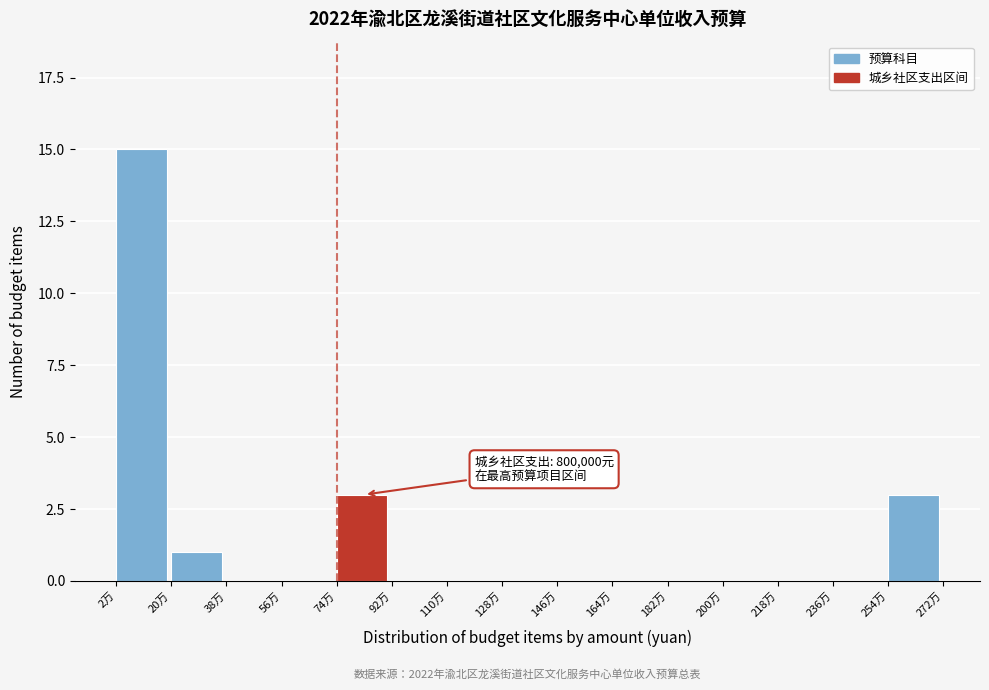

Reading left to right, list all the values displayed in this chart.

2万=15	20万=1	38万=0	56万=0	74万=3	92万=0	110万=0	128万=0	146万=0	164万=0	182万=0	200万=0	218万=0	236万=0	254万=3